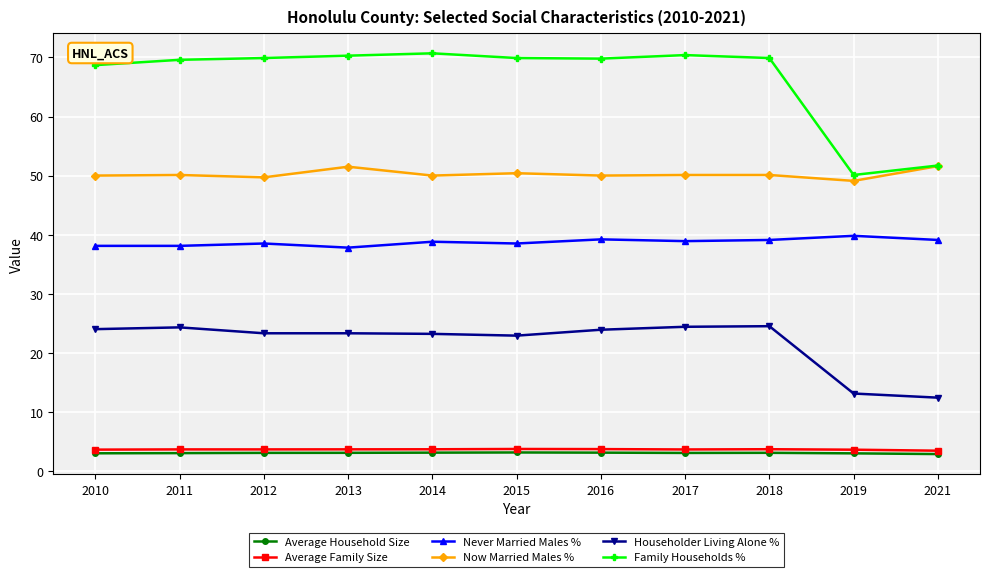

Is the value of Average Family Size at 2010 greater than the value of Householder Living Alone % at 2018?

No